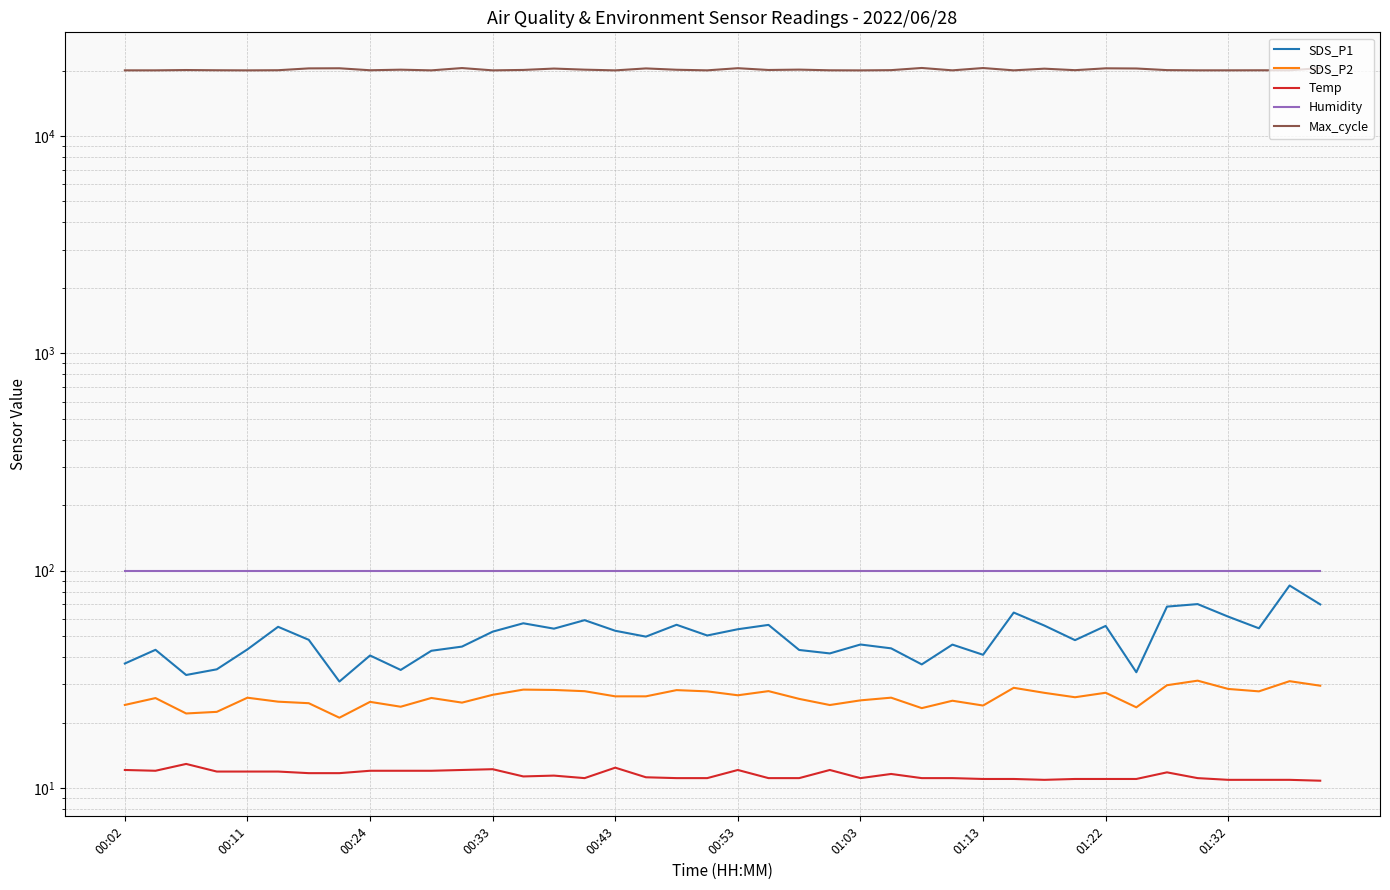

Reading left to right, extract all data points from this chart.

SDS_P1: 37.4	43.2	33.1	35.1	43.4	55.1	48.0	30.9	40.7	34.9	42.8	44.7	52.4	57.2	54.1	59.2	52.9	49.7	56.4	50.3	53.8	56.3	43.1	41.6	45.7	43.9	37.0	45.7	41.0	64.1	55.9	47.9	55.7	34.1	68.3	70.2	61.4	54.3	85.4	69.9
SDS_P2: 24.1	25.9	22.0	22.4	26.0	24.9	24.6	21.1	24.9	23.6	25.9	24.7	26.8	28.4	28.2	27.9	26.4	26.4	28.2	27.8	26.7	27.9	25.7	24.1	25.3	26.0	23.3	25.2	23.9	28.9	27.4	26.1	27.4	23.5	29.7	31.2	28.6	27.8	31.0	29.6
Temp: 12.1	12.0	12.9	11.9	11.9	11.9	11.7	11.7	12.0	12.0	12.0	12.1	12.2	11.3	11.4	11.1	12.4	11.2	11.1	11.1	12.1	11.1	11.1	12.1	11.1	11.6	11.1	11.1	11.0	11.0	10.9	11.0	11.0	11.0	11.8	11.1	10.9	10.9	10.9	10.8
Humidity: 99.9	99.9	99.9	99.9	99.9	99.9	99.9	99.9	99.9	99.9	99.9	99.9	99.9	99.9	99.9	99.9	99.9	99.9	99.9	99.9	99.9	99.9	99.9	99.9	99.9	99.9	99.9	99.9	99.9	99.9	99.9	99.9	99.9	99.9	99.9	99.9	99.9	99.9	99.9	99.9
Max_cycle: 20040.0	20041.0	20106.0	20060.0	20037.0	20067.0	20459.0	20483.0	20059.0	20182.0	20037.0	20531.0	20037.0	20127.0	20421.0	20186.0	20033.0	20452.0	20167.0	20040.0	20500.0	20116.0	20195.0	20051.0	20033.0	20084.0	20550.0	20040.0	20537.0	20040.0	20399.0	20076.0	20473.0	20437.0	20088.0	20045.0	20045.0	20056.0	20048.0	20525.0